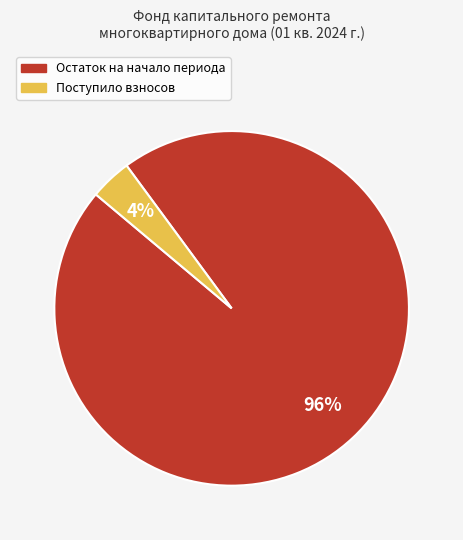

To the nearest percent, what is the difference between the largest and smallest slice percentages?

92%